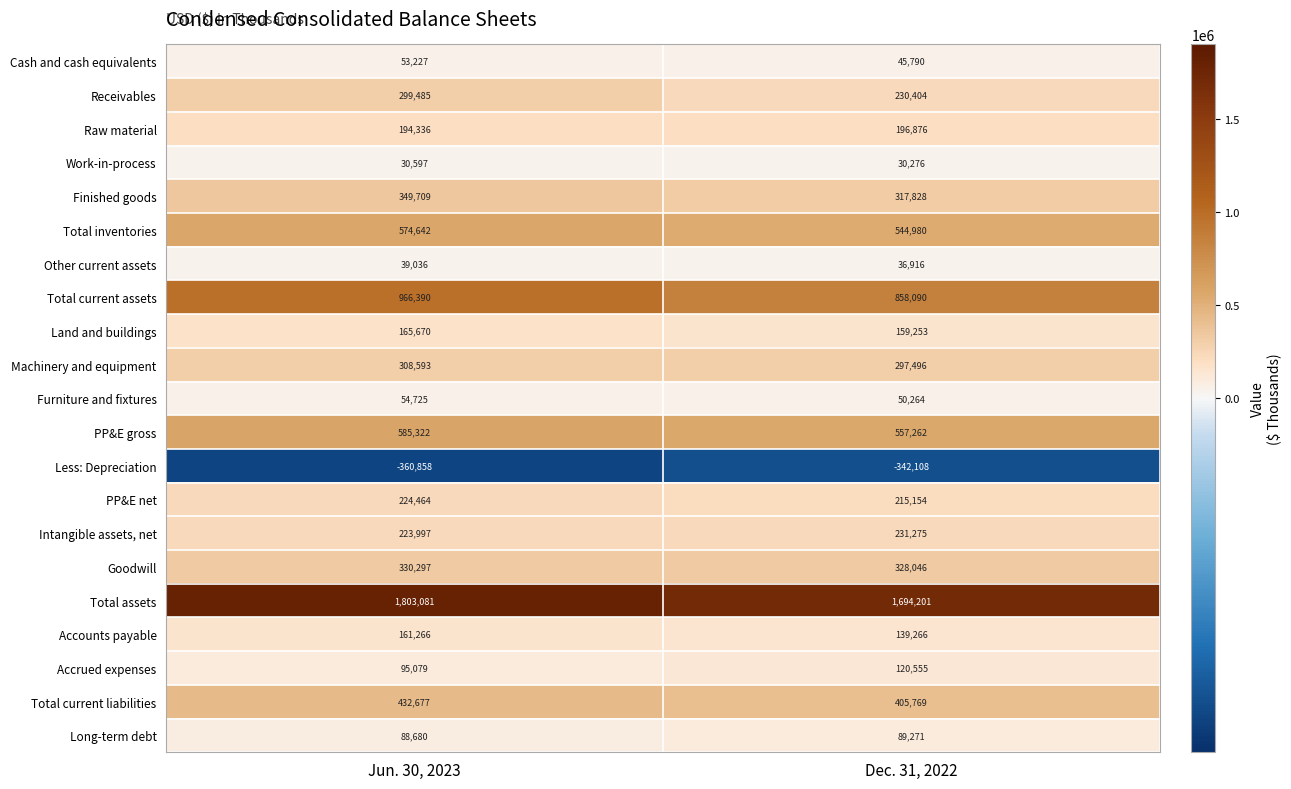

Which series has the widest spread of values?

Total assets